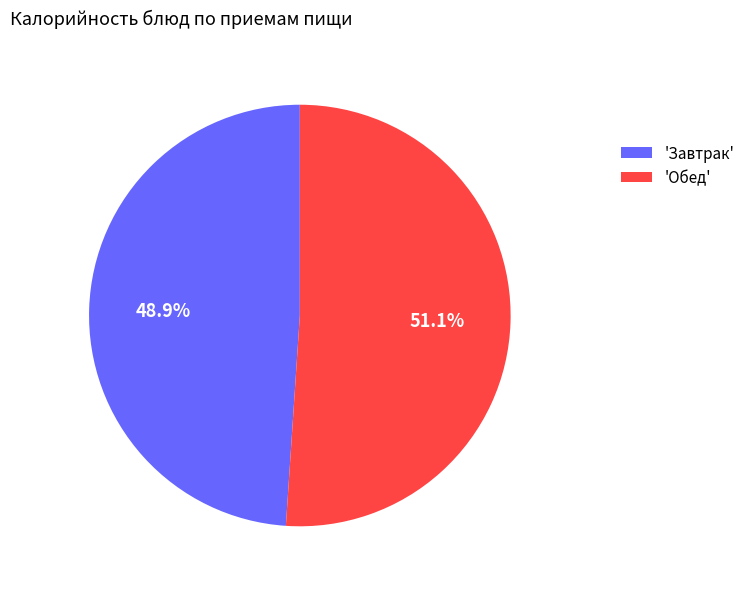

What is the smallest slice in the pie chart?

'Завтрак'